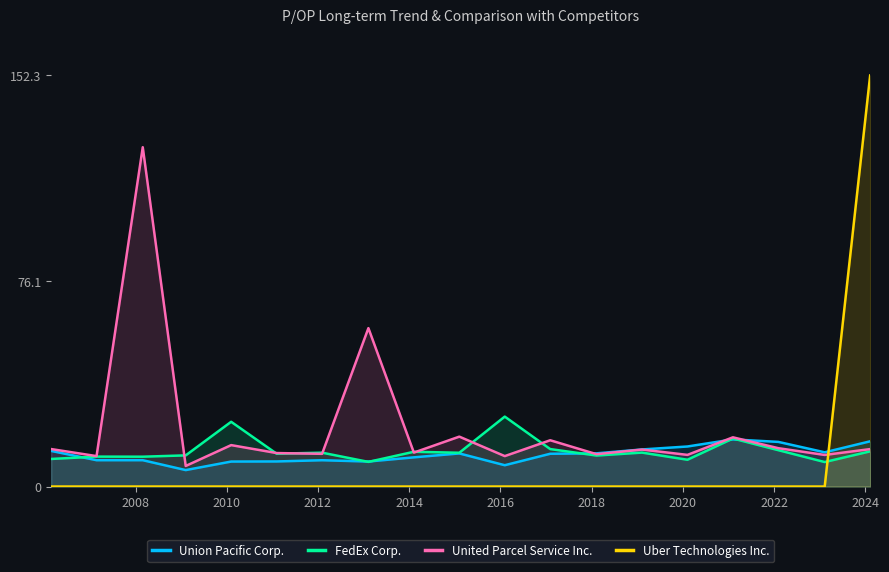

At how many categories does at least one series exceed 62?

2